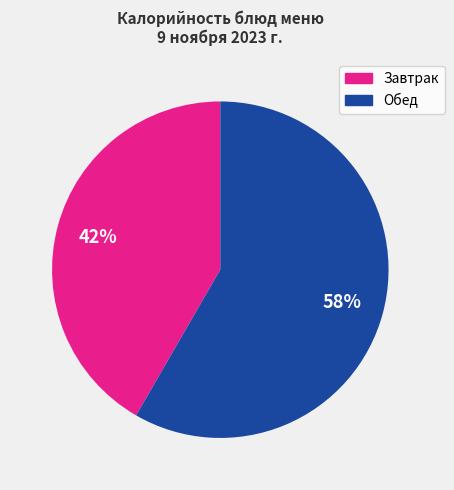

To the nearest percent, what is the combined percentage of Обед and Завтрак?

100%